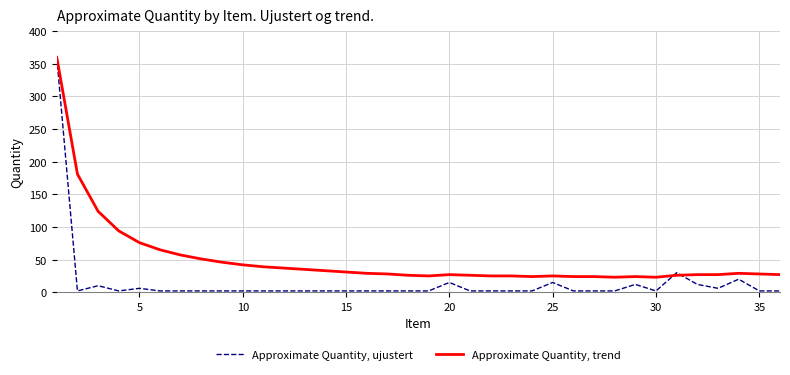

Which series has the widest spread of values?

Approximate Quantity, ujustert